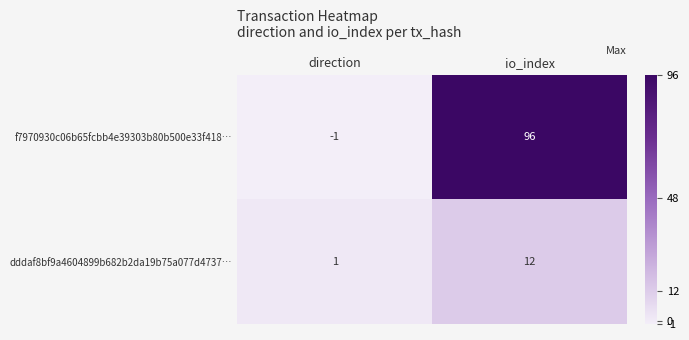

What is the approximate value of dddaf8bf9a4604899b682b2da19b75a077d4737… at io_index, to the nearest 5?

10